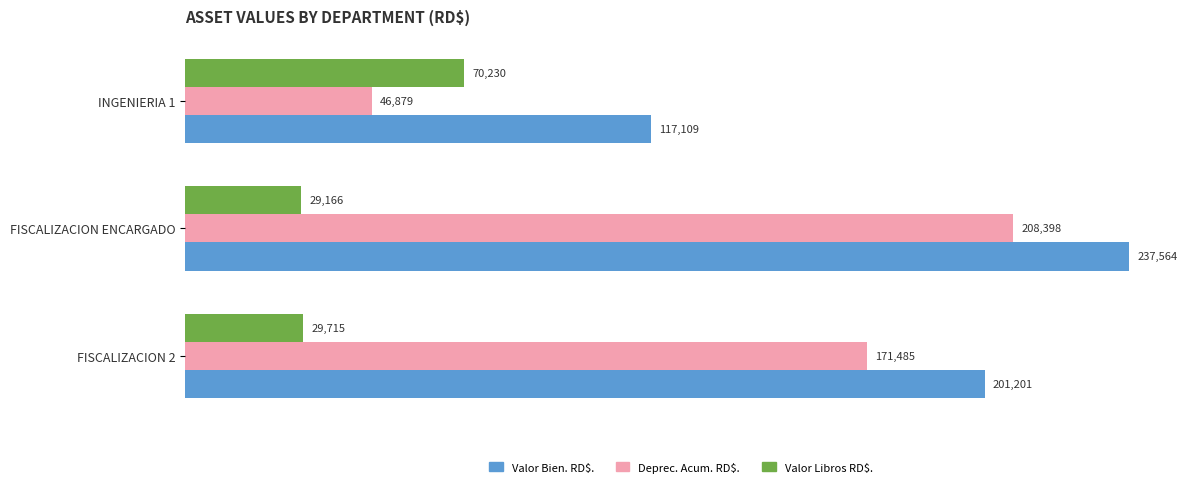

Is it true that Deprec. Acum. RD$. equals 302820.0 at FISCALIZACION ENCARGADO?

False